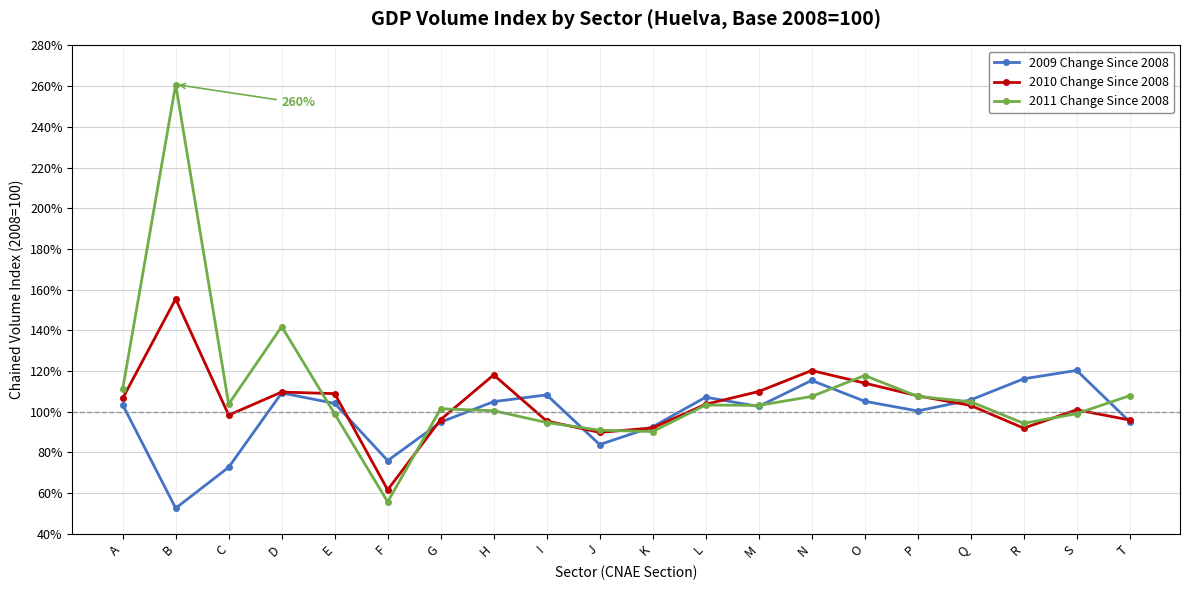

What is the smallest value displayed?

52.6